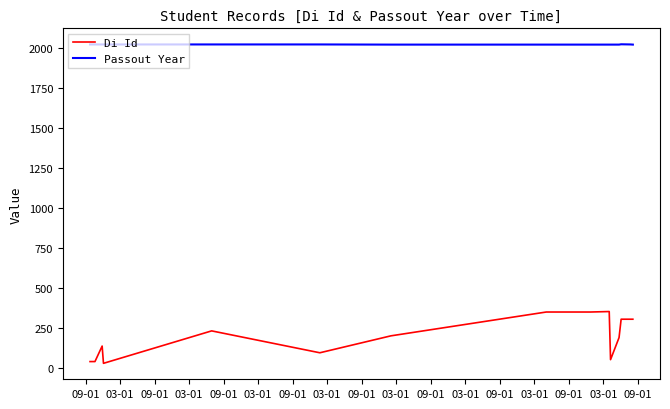

Reading left to right, what are all the values shown in this chart?

Di Id: 40	40	137	137	29	232	232	95	201	350	350	350	350	350	350	350	350	350	350	350	353	52	190	305	305	305
Passout Year: 2024	2024	2024	2024	2024	2024	2024	2024	2023	2023	2023	2023	2023	2023	2023	2023	2023	2023	2023	2023	2023	2023	2023	2025	2024	2023